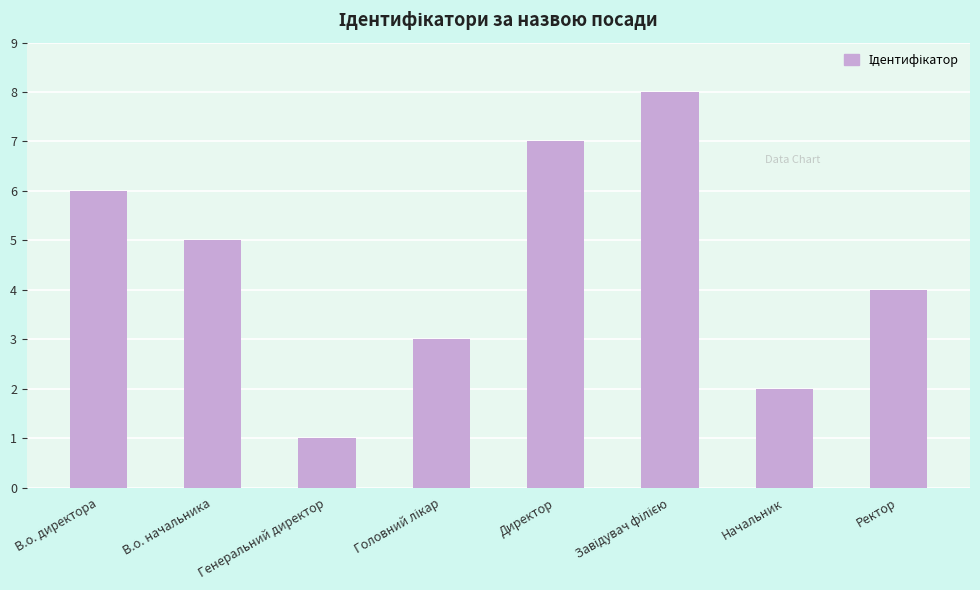

True or false: the data shows 4 at Ректор.

True